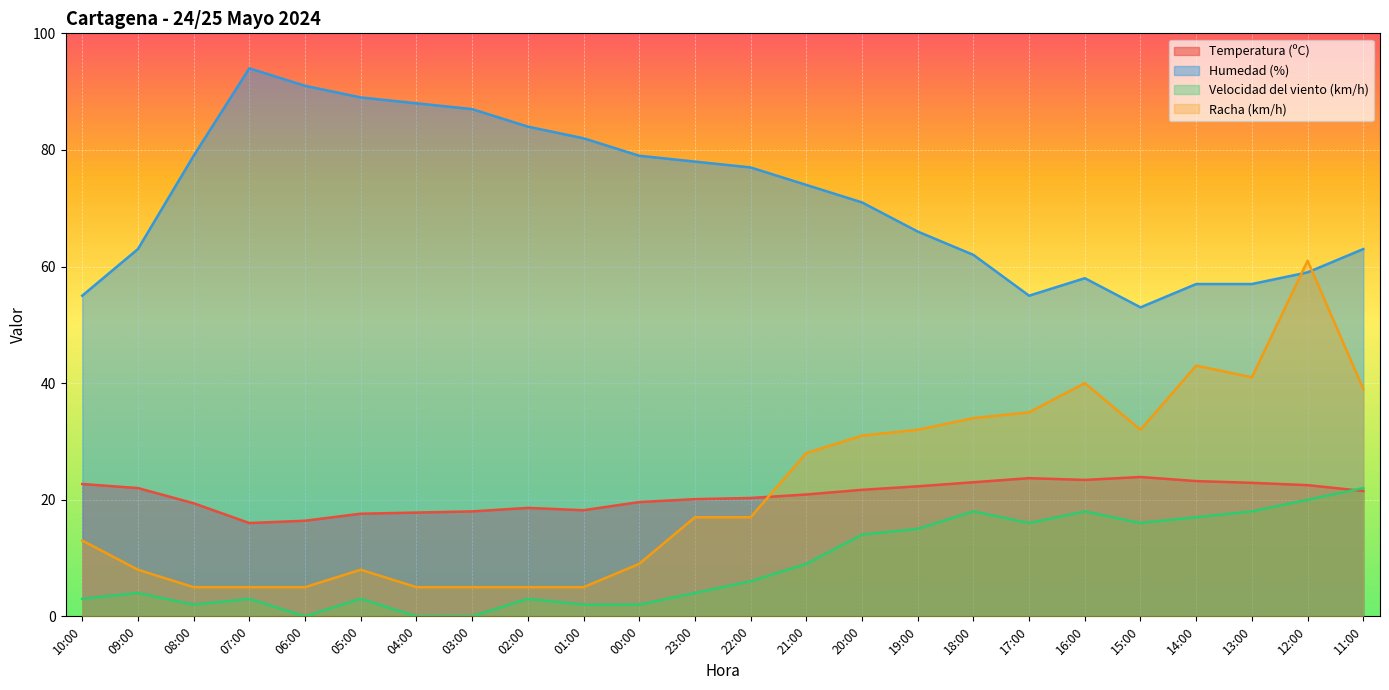

What is the approximate value of Temperatura (ºC) at 05:00?

17.6